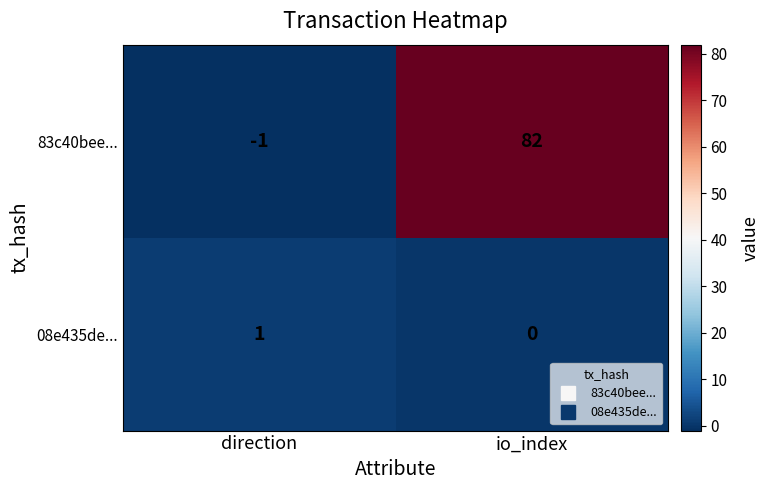

Rank the series at io_index from lowest to highest value.

08e435de..., 83c40bee...